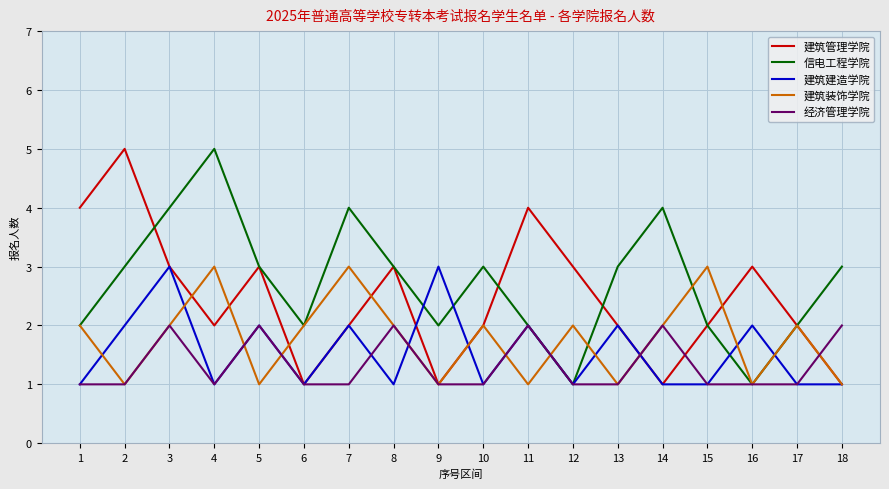

Which series changed the most between 11 and 14?

建筑管理学院